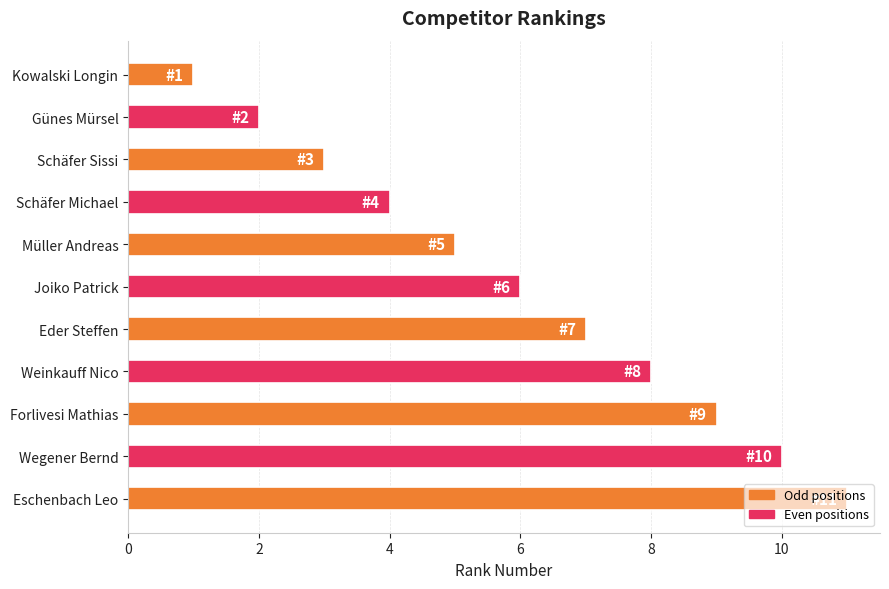

Approximately how many times larger is the value at Müller Andreas compared to Wegener Bernd?

0.5